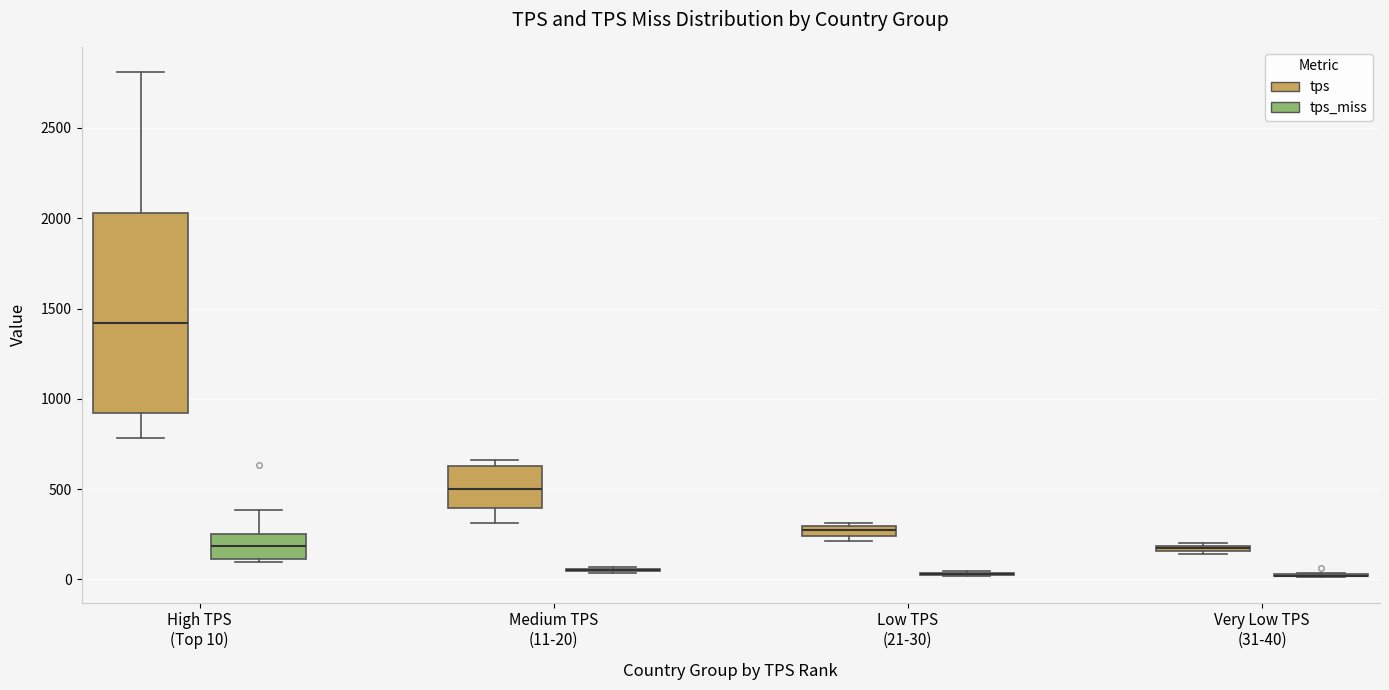

Where is the lower edge of the box for High TPS (Top 10) (tps) on the y-axis? The values are not printed on the chart, so give them approximately, as read against the axis.

900